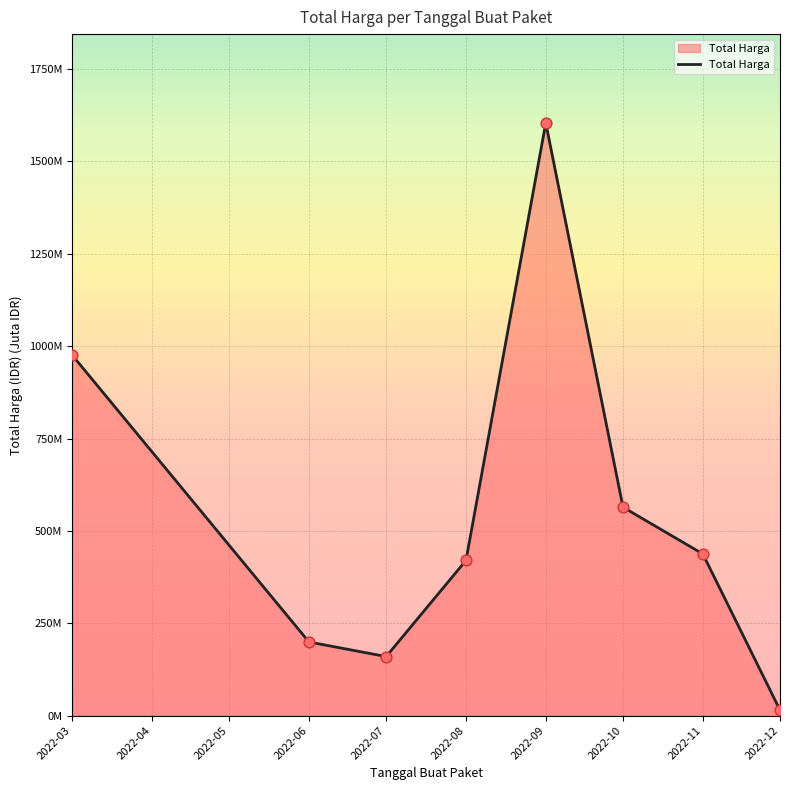

Does the chart have visible grid lines?

Yes